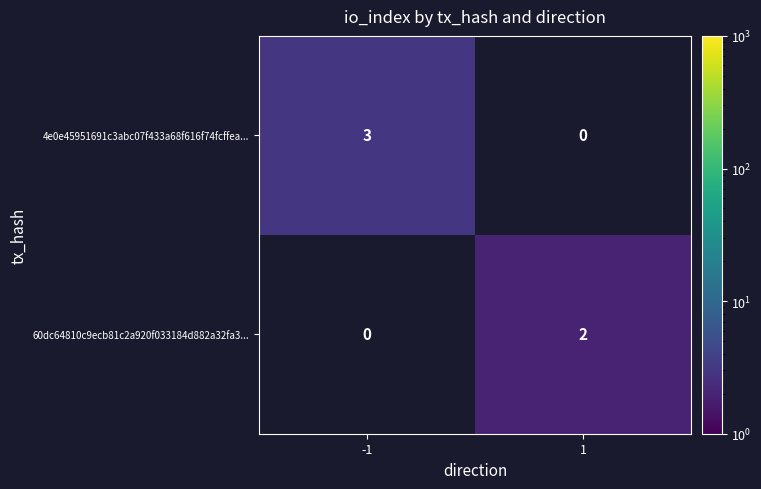

The value of 60dc64810c9ecb81c2a920f033184d882a32fa3... at 1 is 3. True or false?

False